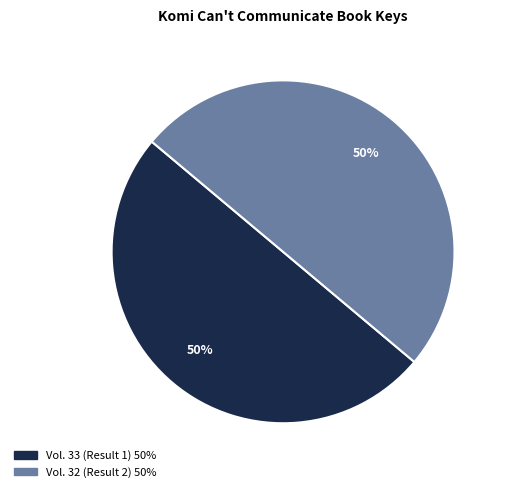

To the nearest percent, what portion does Vol. 32 (Result 2) represent?

50%